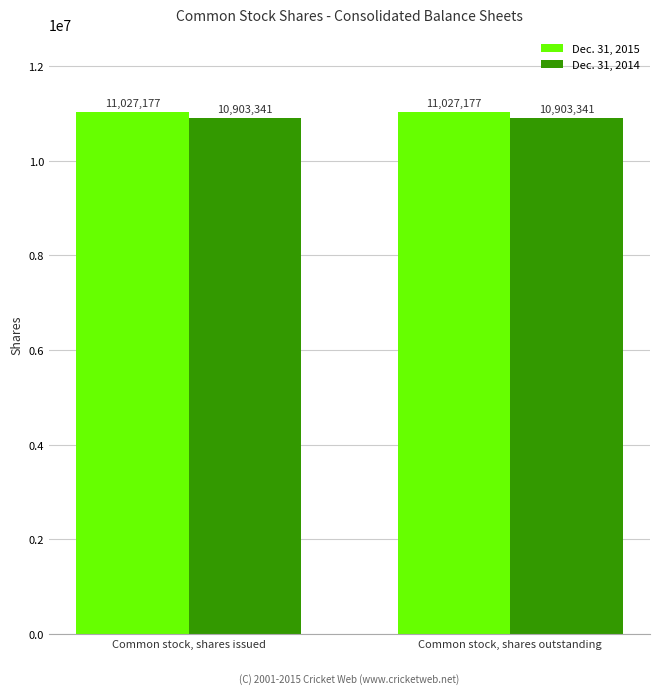

What is the total value across all series at Common stock, shares issued?

21930518